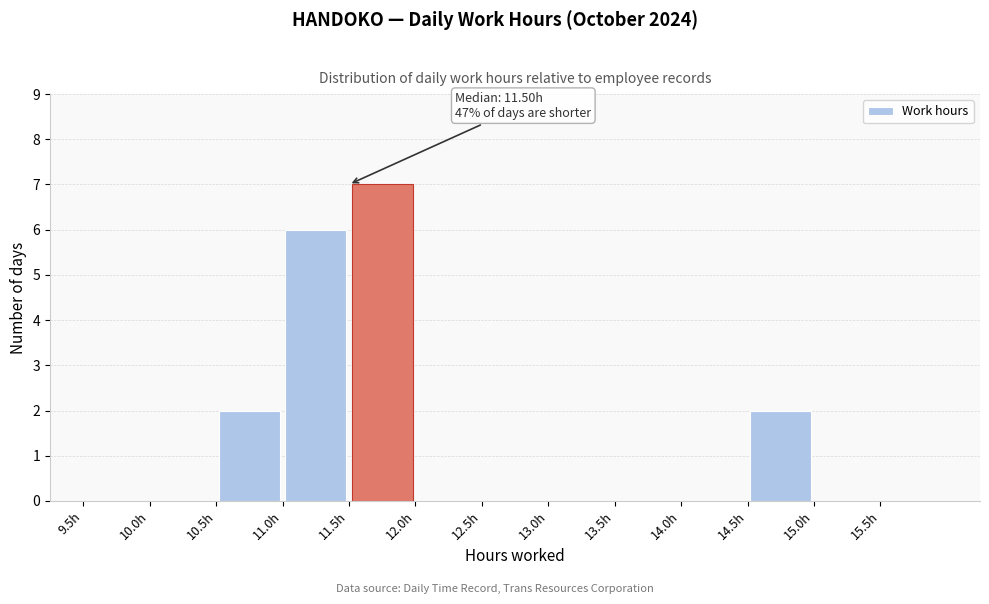

Over which range of the x-axis is the bar tallest?

11.5 to 12.0